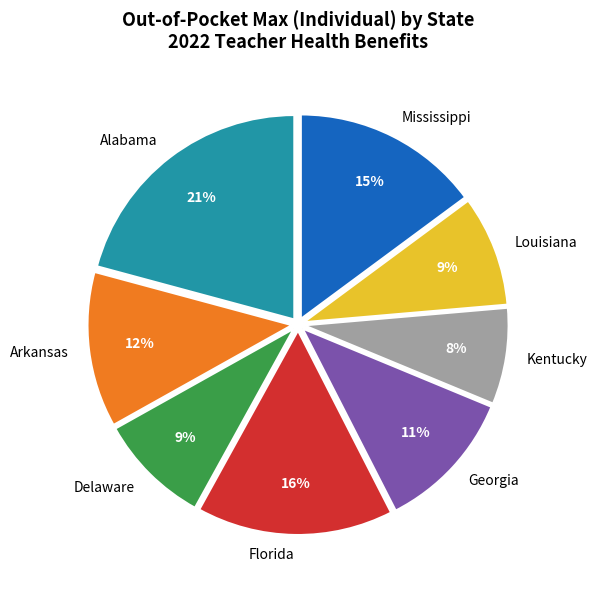

What is the smallest slice in the pie chart?

Kentucky